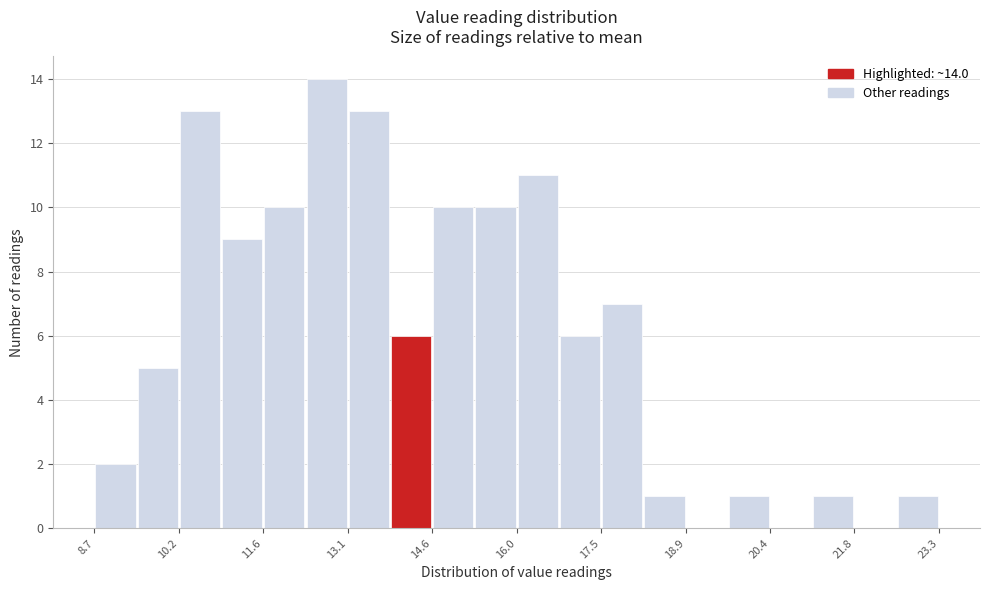

Around what value on the x-axis is the tallest bar? Give the approximate position of its centre, as read against the axis.

12.8